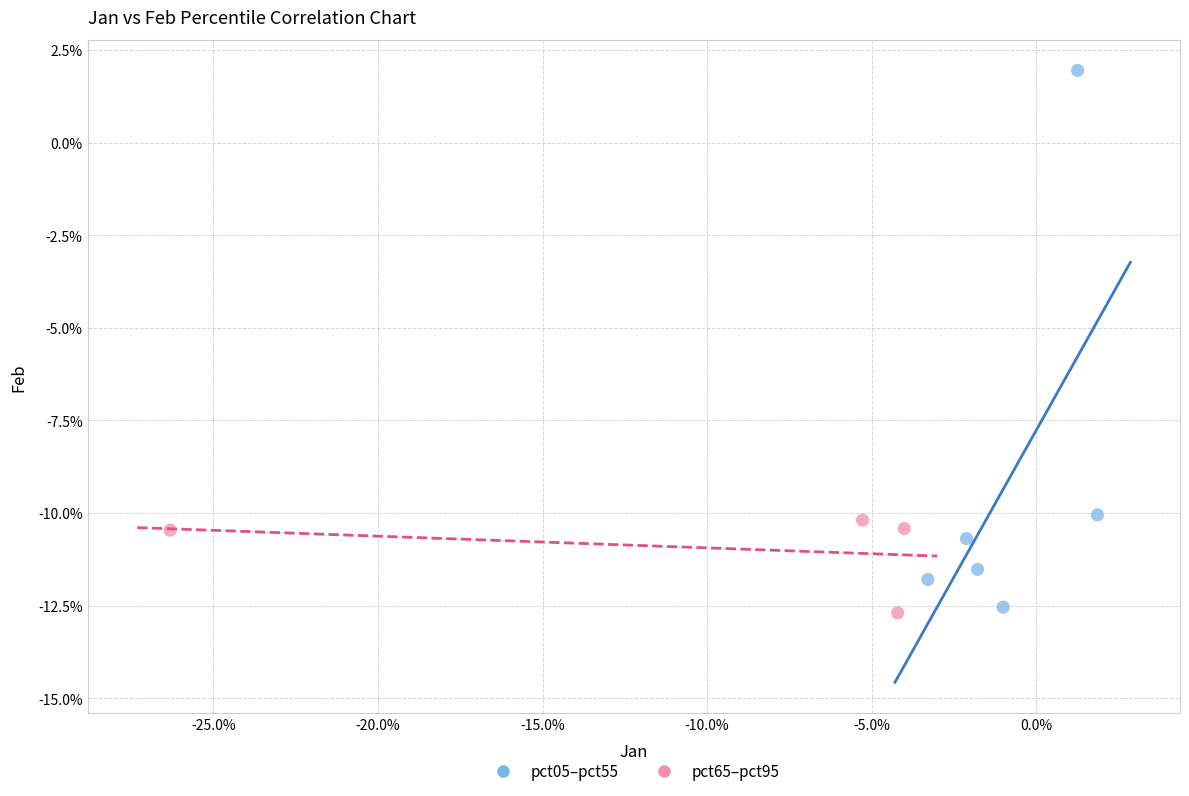

What are all the series names shown in the legend?

pct05–pct55, pct65–pct95